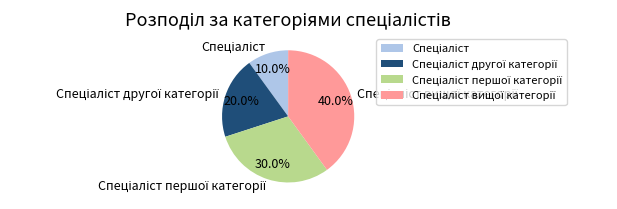

To the nearest percent, what is the average slice percentage?

25%